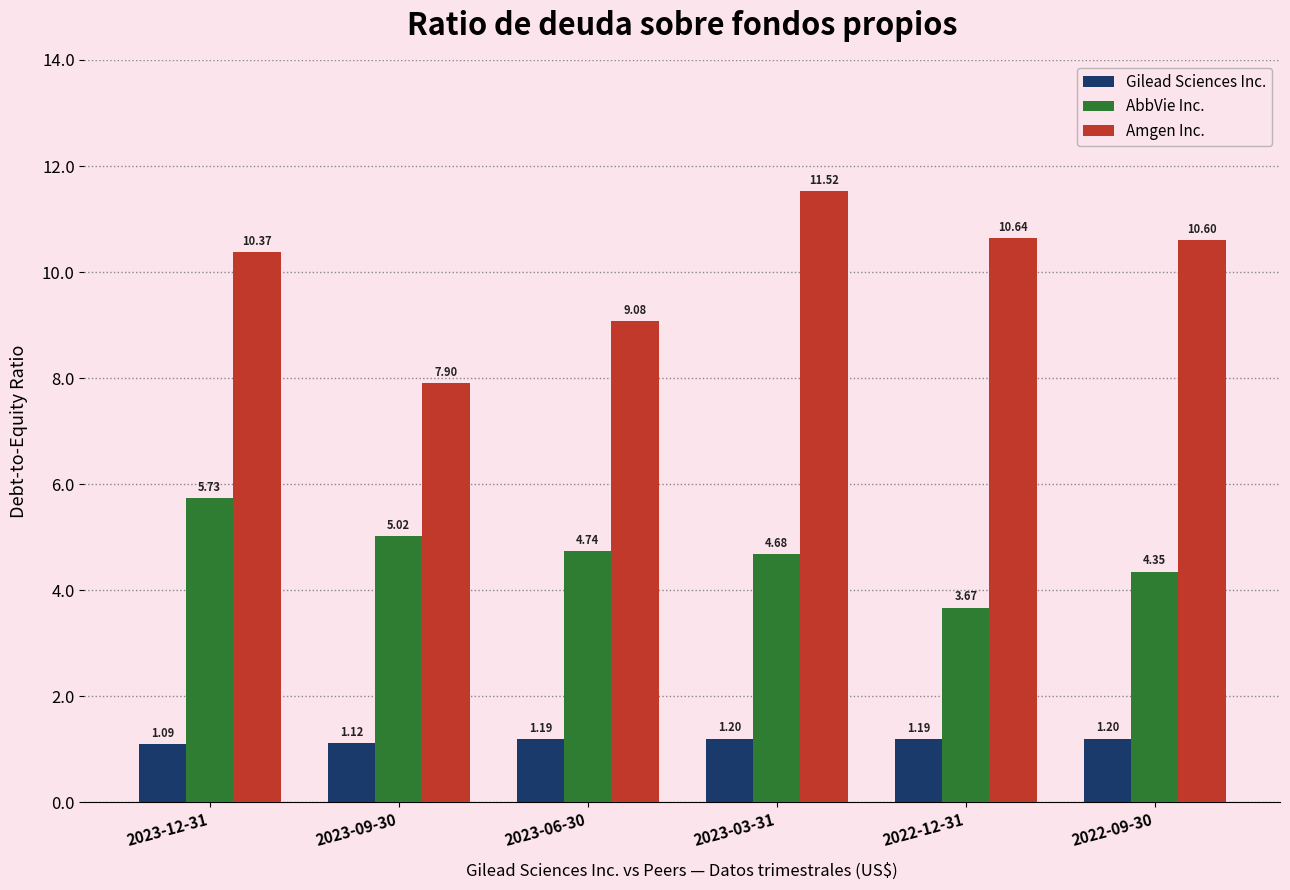

What is the sum of all Amgen Inc. values?

60.1